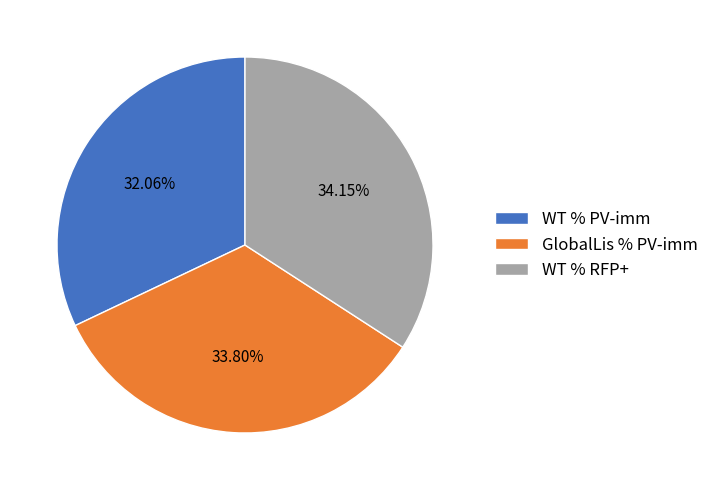

Approximately how many times larger is the value at WT % PV-imm compared to WT % RFP+?

0.9